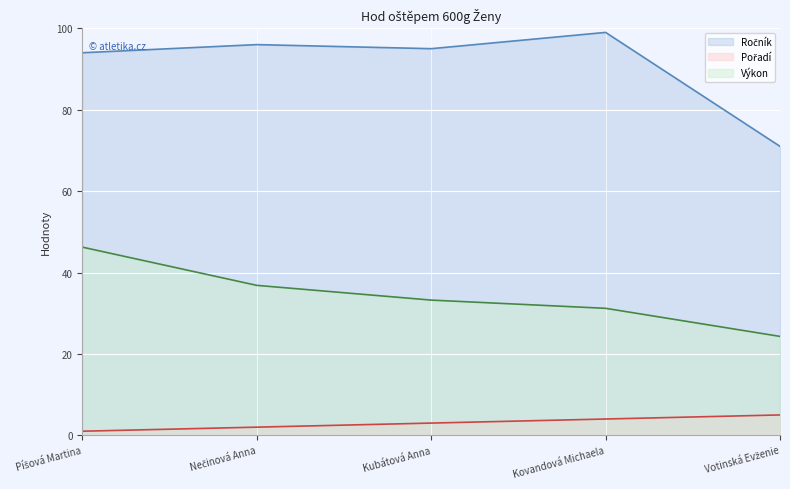

True or false: Ročník and Výkon cross at least once.

False